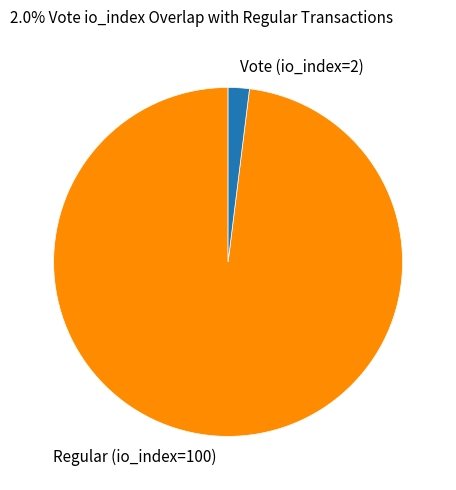

Do Regular (io_index=100) and Vote (io_index=2) together represent more than half of the pie?

Yes